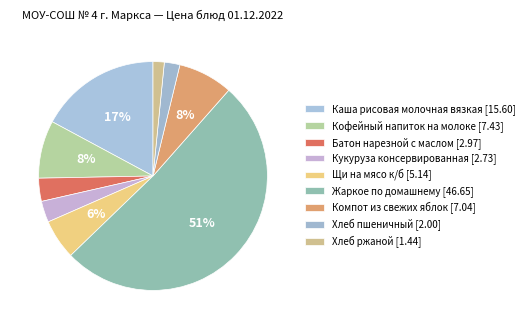

What is the change in value from Кофейный напиток на молоке to Хлеб пшеничный?

-5.4